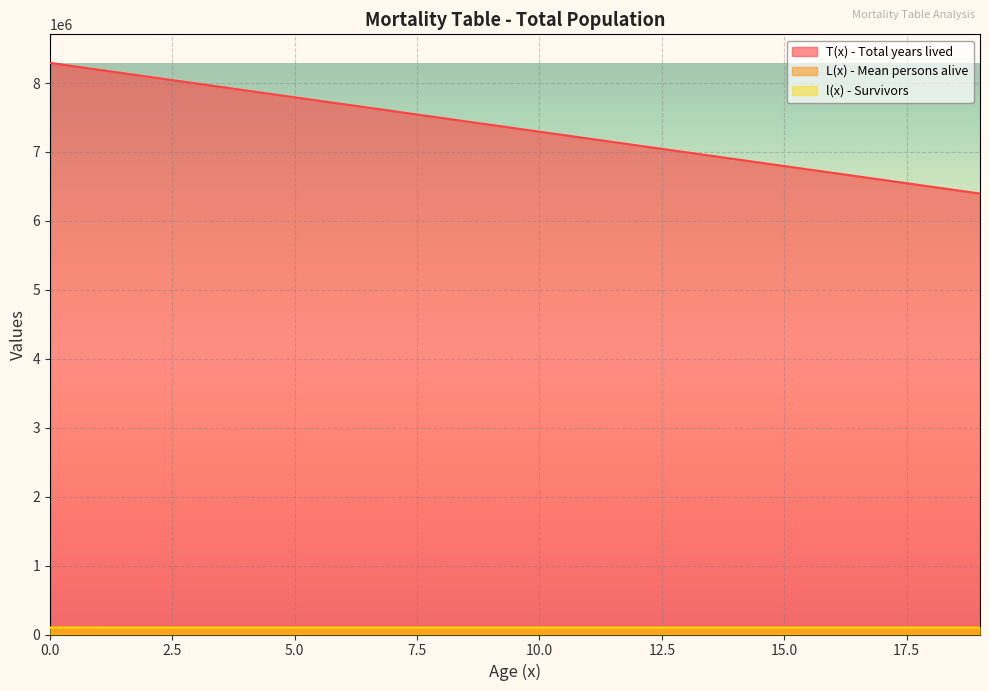

At how many categories does at least one series exceed 3615654?

20